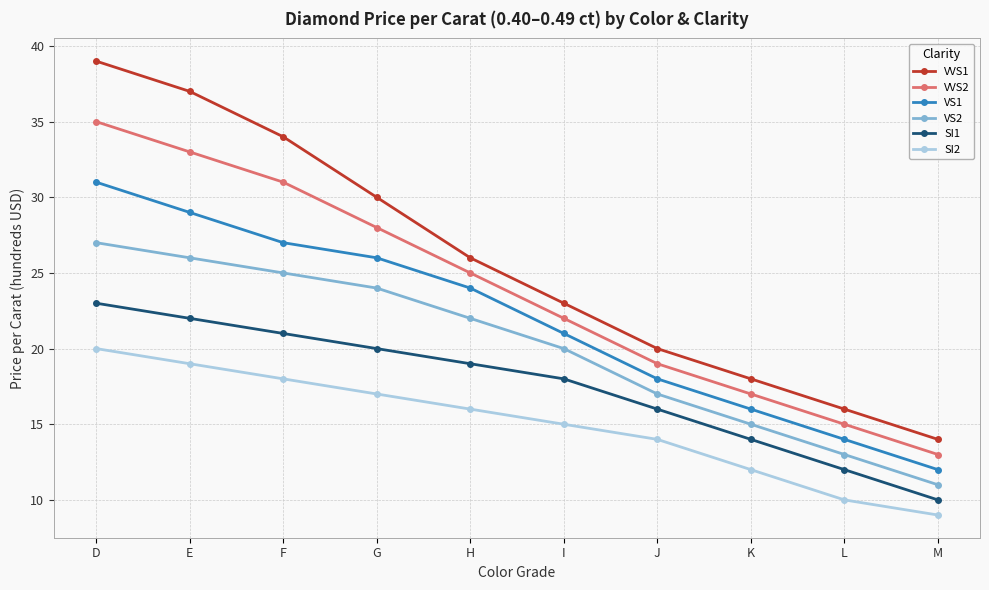

Is it true that VVS1 equals 14 at I?

False